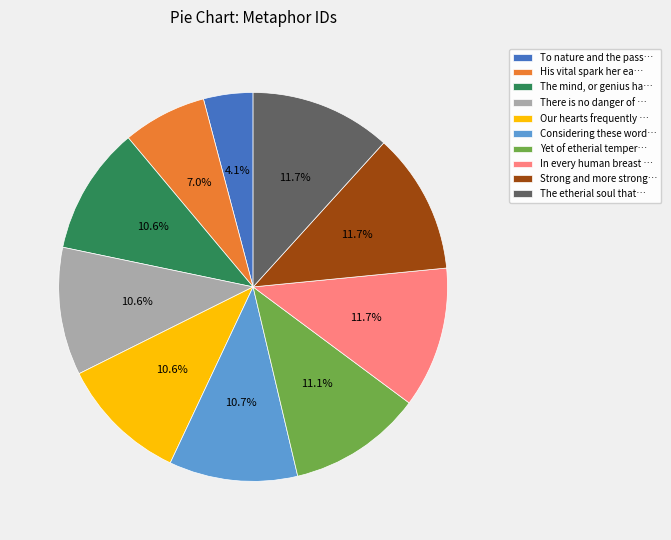

What percentage is NOT represented by His vital spark her ea…?

93.0%